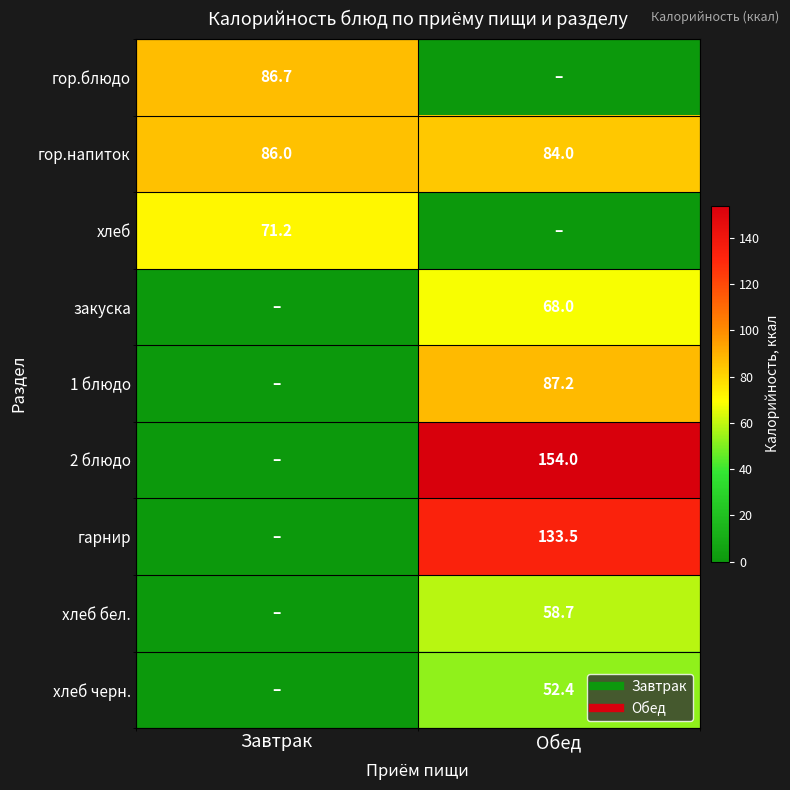

How many values in гор.блюдо are above zero?

1